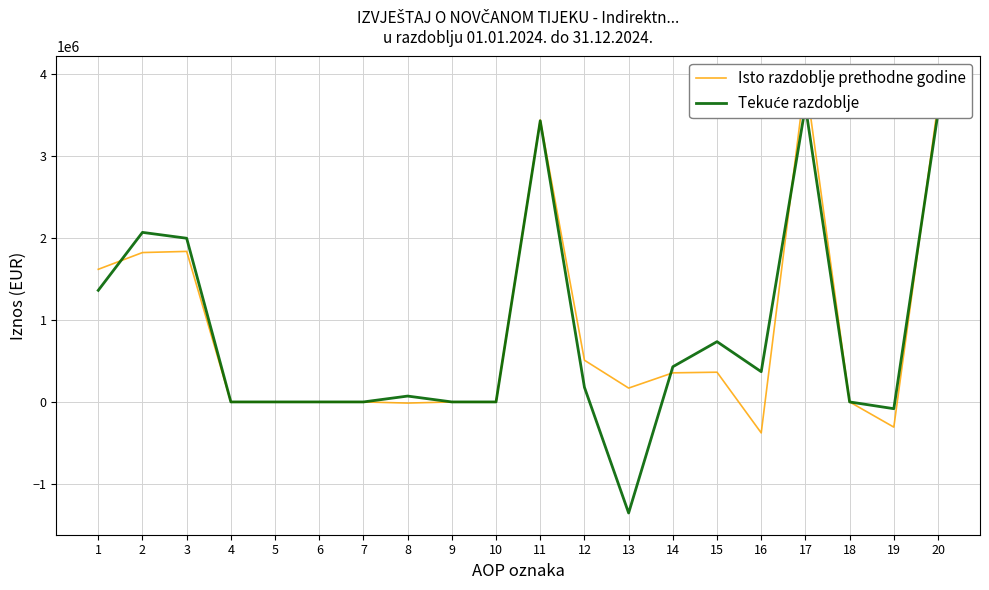

Where do Isto razdoblje prethodne godine and Tekuće razdoblje first cross each other?

1 and 2